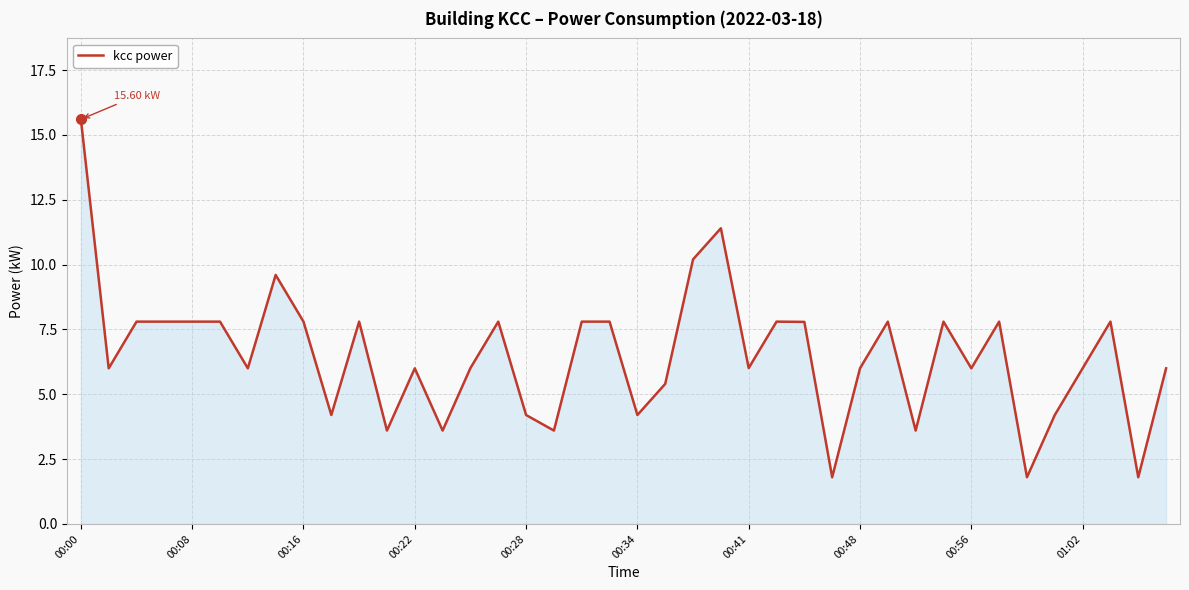

What is the difference between the maximum and minimum values?

13.8